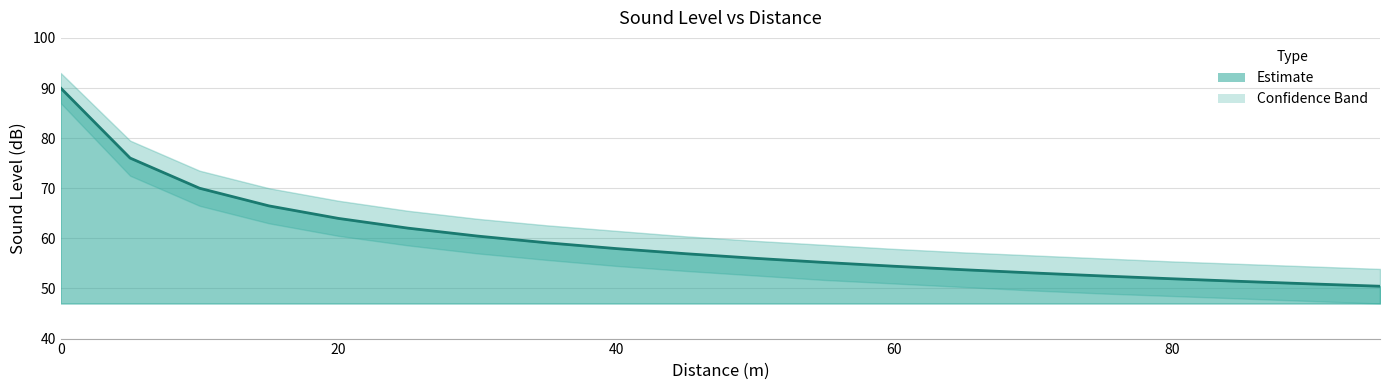

What is the value of the dB point at the 10th from the left?

56.9